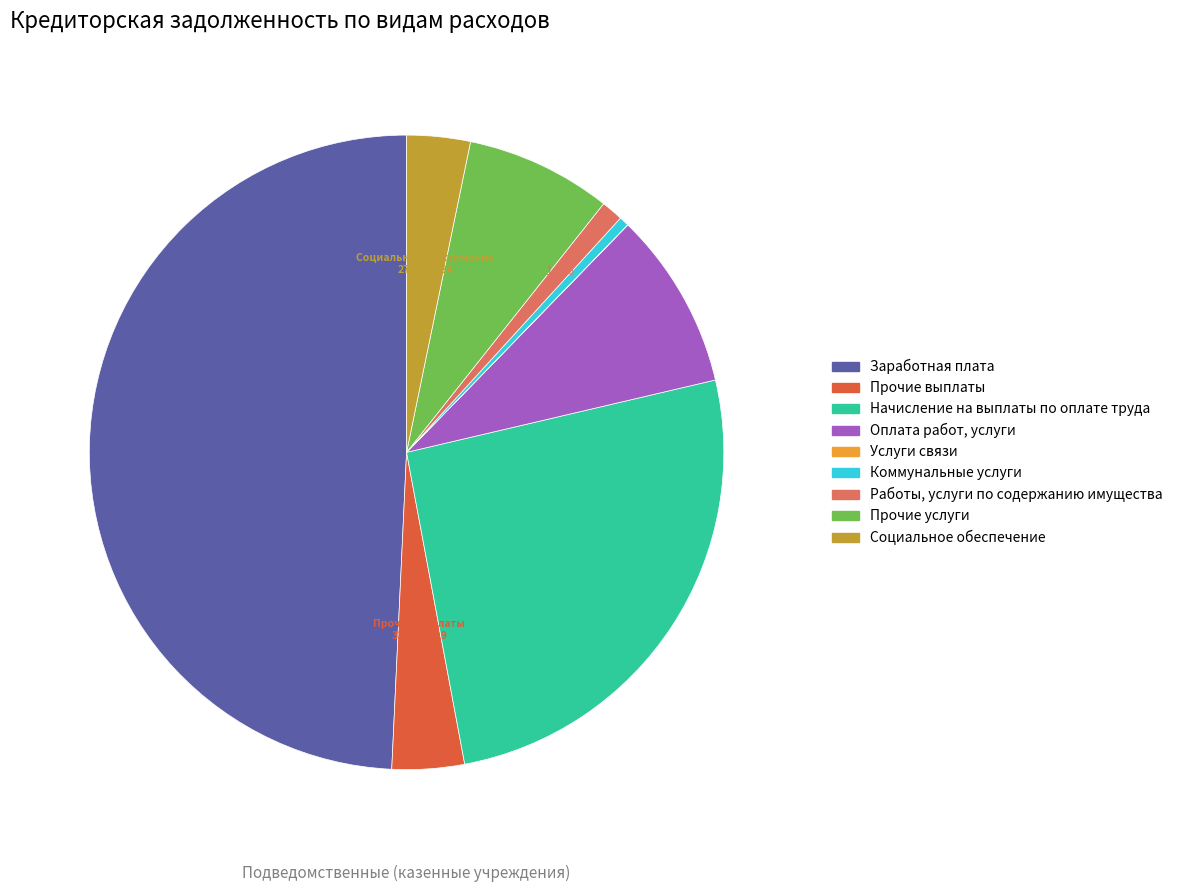

True or false: Социальное обеспечение accounts for 16% of the total.

False